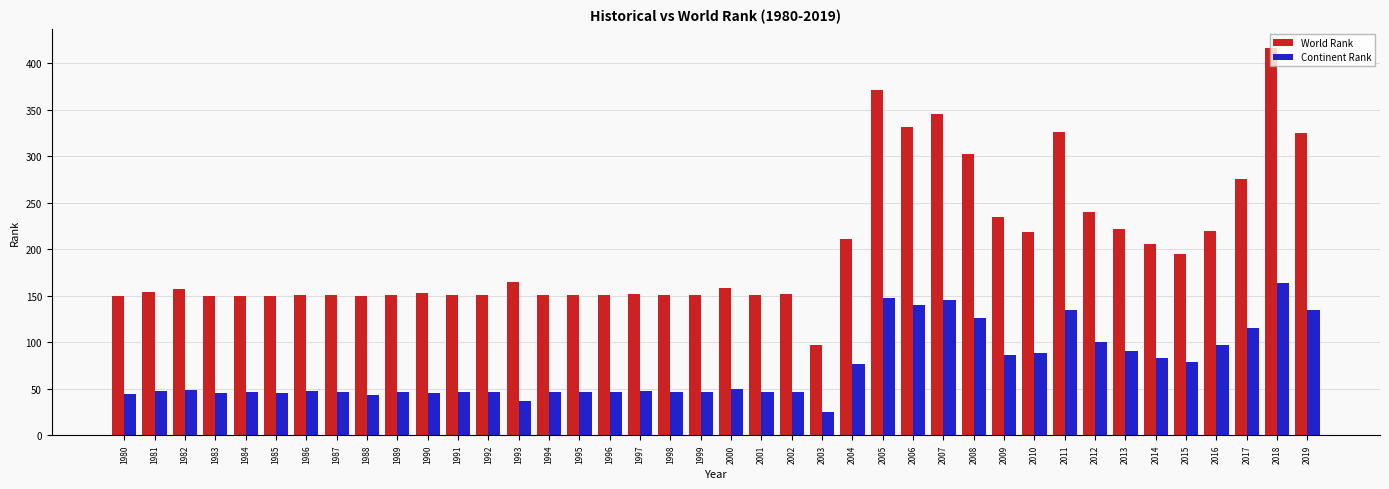

The value of World Rank at 2000 is 158. True or false?

True